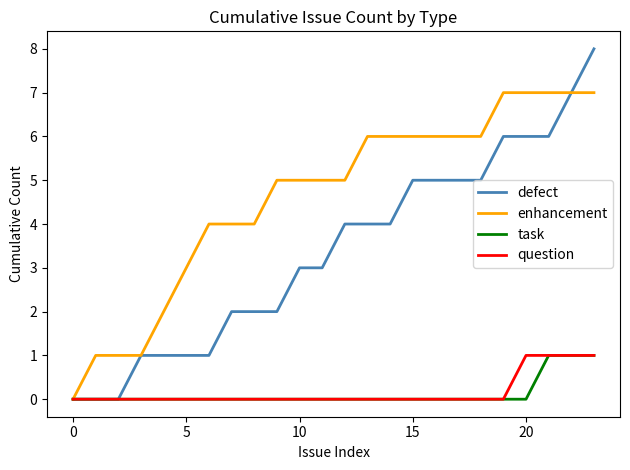

How many lines are shown in the chart?

4